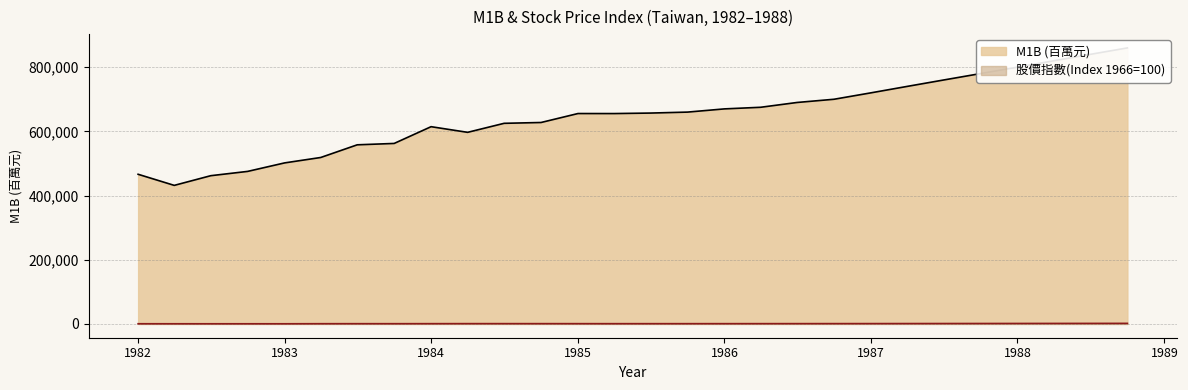

What is the difference between the highest and lowest values at 1985-10?

659210.0